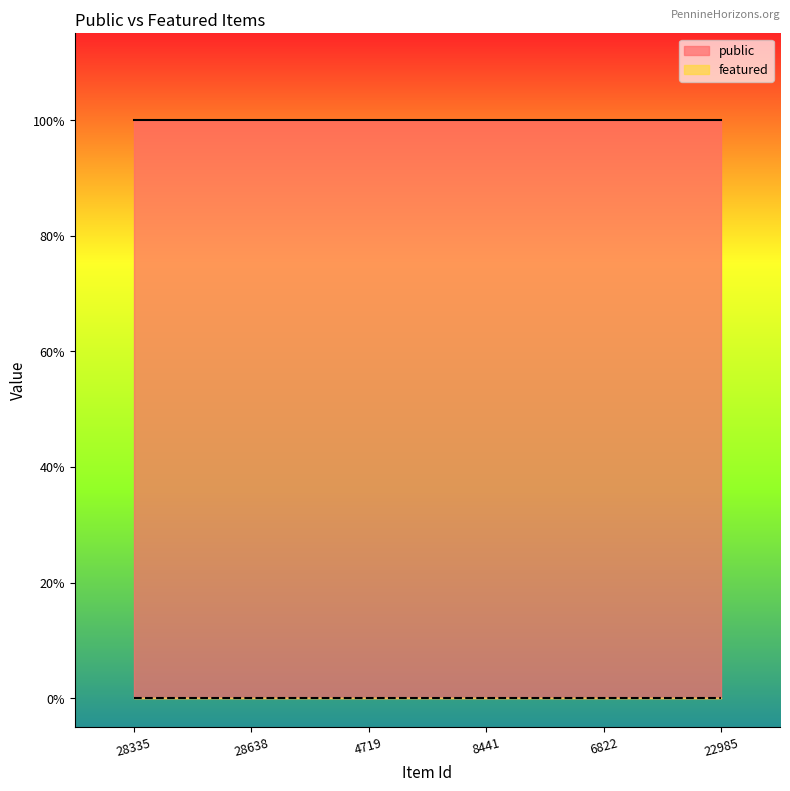

What is the maximum value shown in the chart?

1